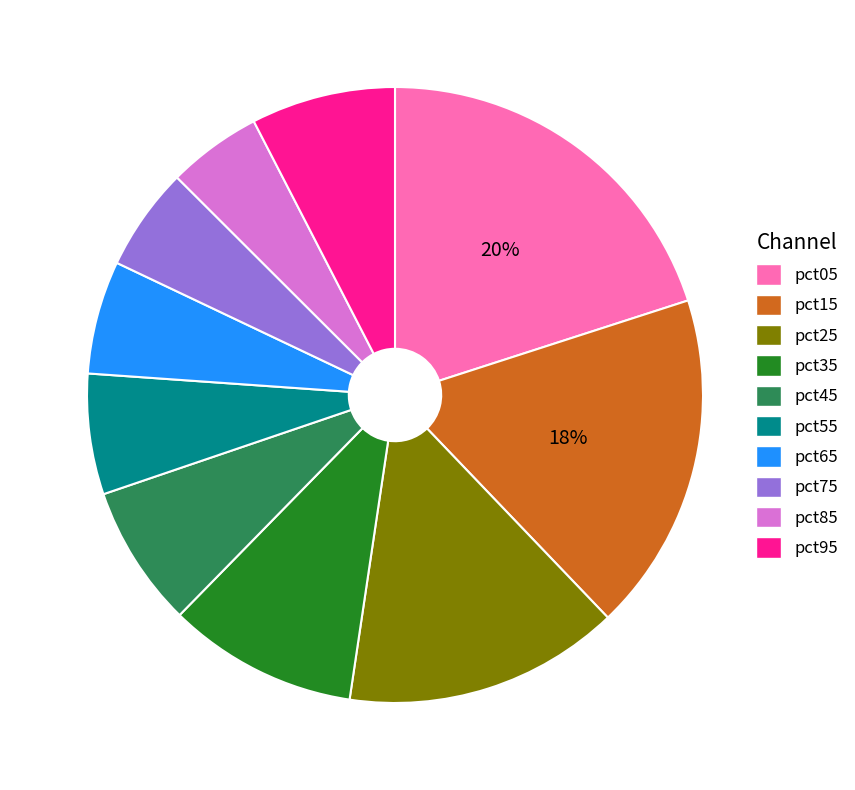

How many slices are in this pie chart?

10